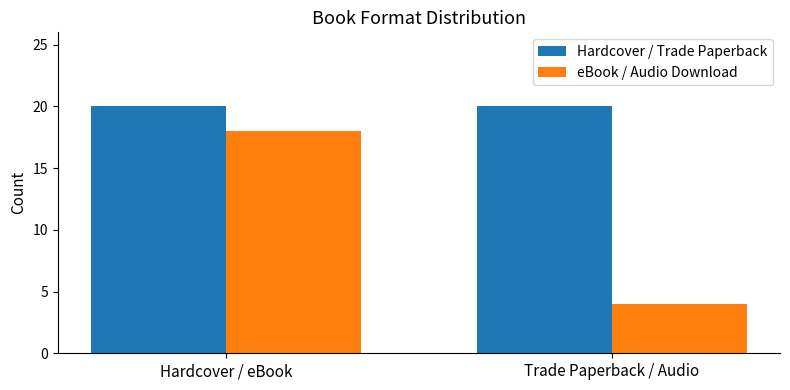

The value of eBook / Audio Download at Hardcover / eBook is 18. True or false?

True